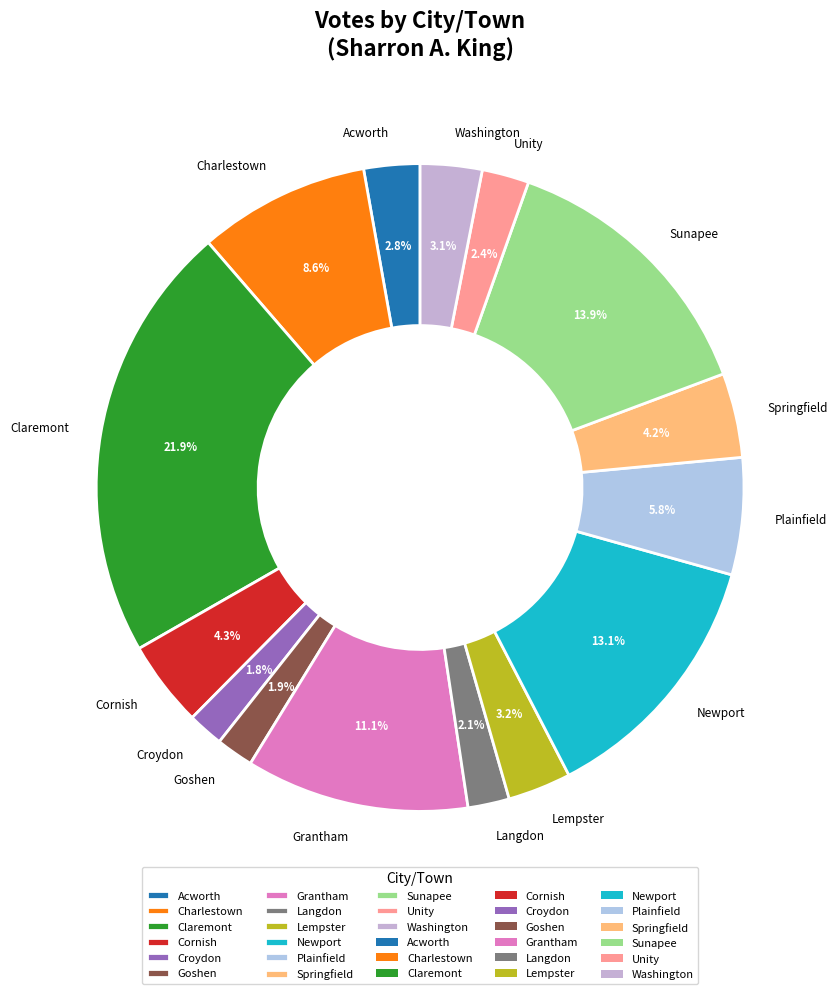

True or false: Washington accounts for 15% of the total.

False